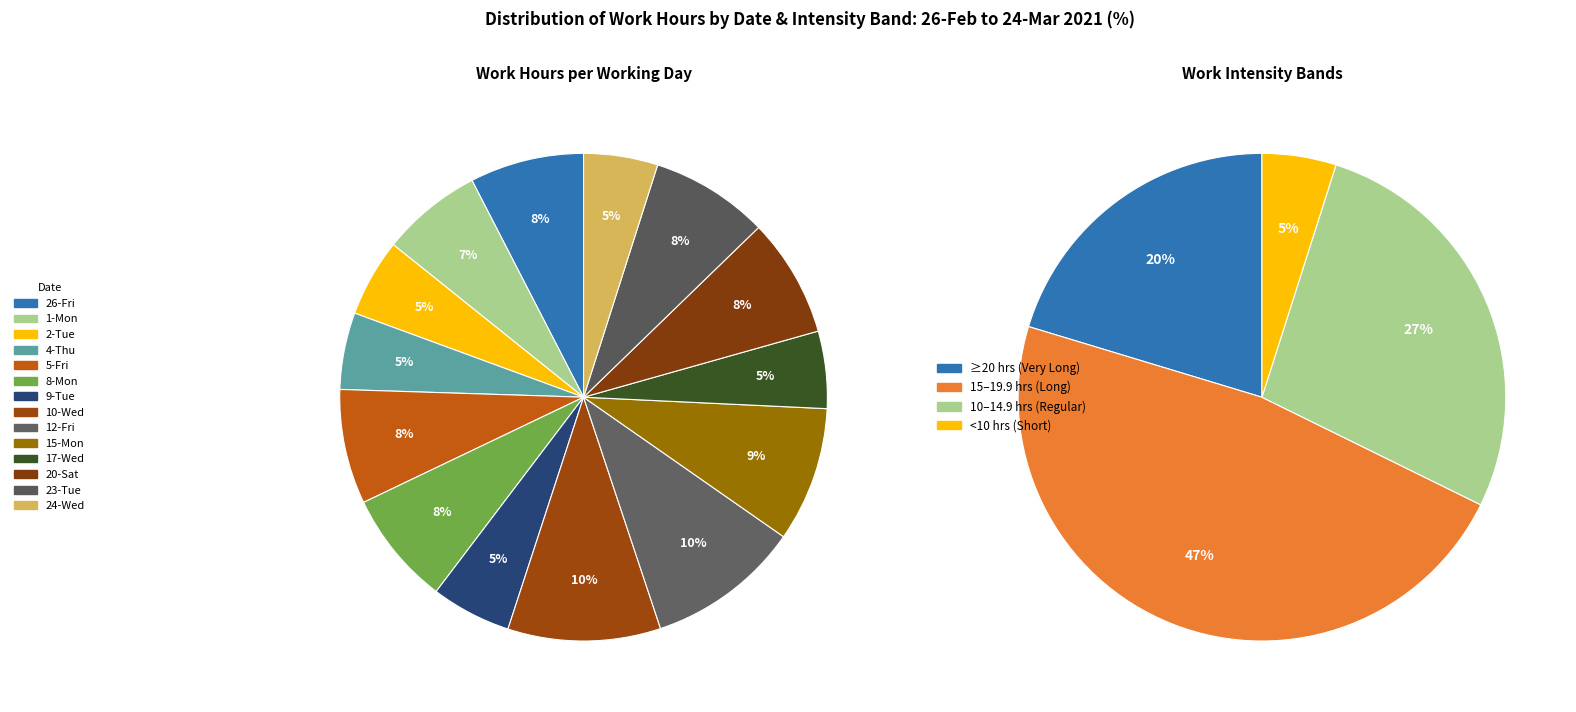

Between 12-Fri and 10-Wed, which is larger?

12-Fri